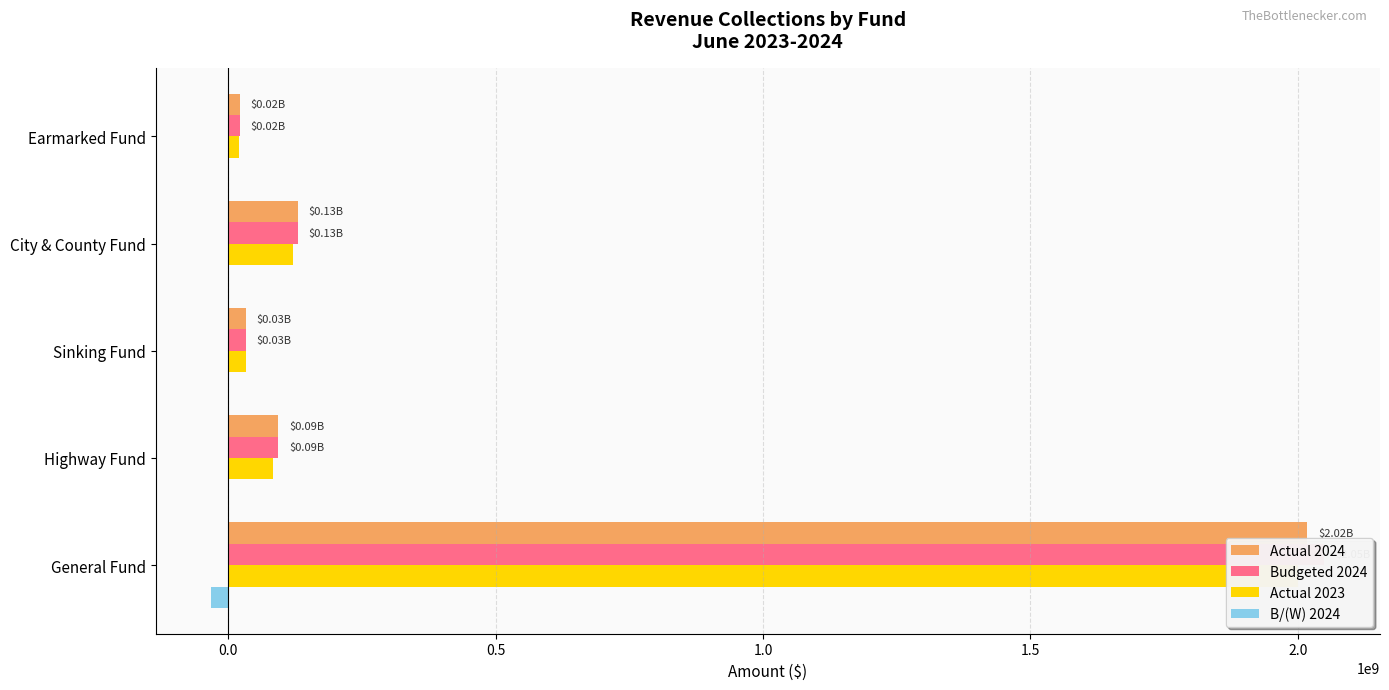

What are all the series names shown in the legend?

Actual 2024, Budgeted 2024, Actual 2023, B/(W) 2024